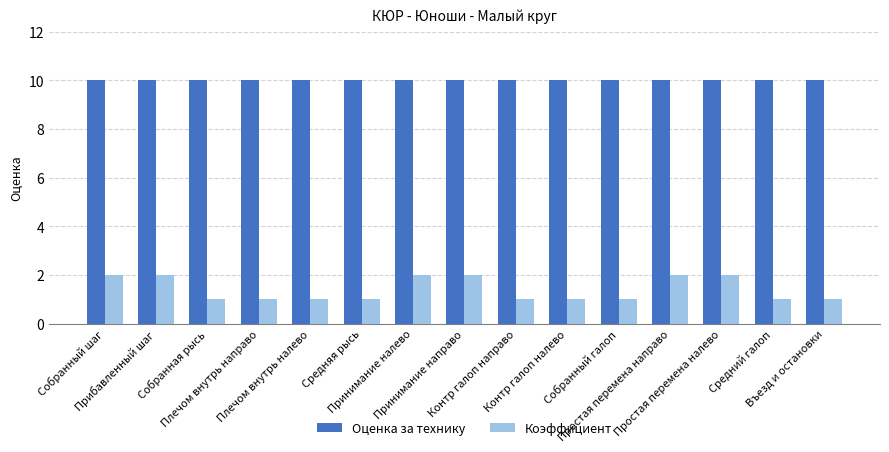

What is the average value of the Оценка за технику series?

10